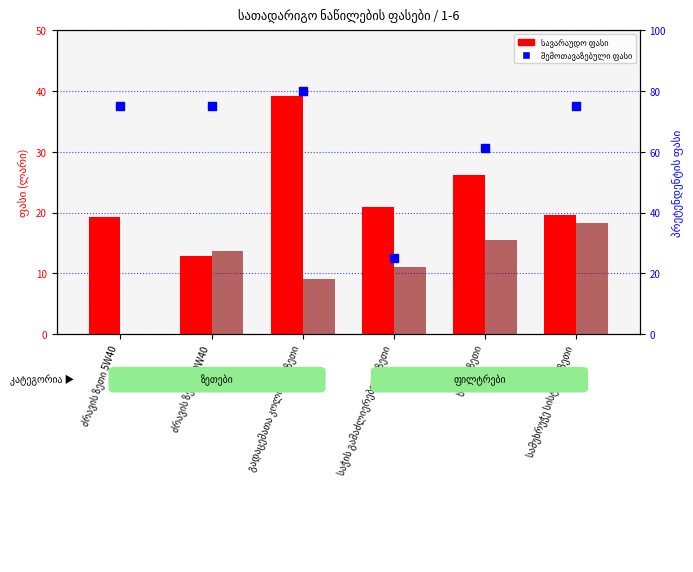

At which category is the sum across all series the highest?

გადაცემათა კოლოფის ზეთი